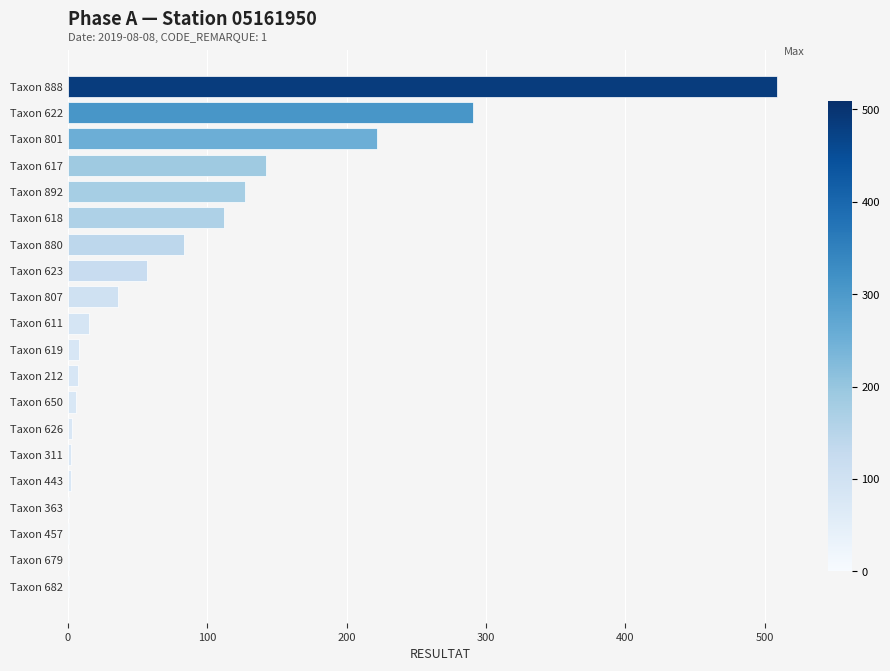

What is the sum of the values at Taxon 801 and Taxon 888?

731